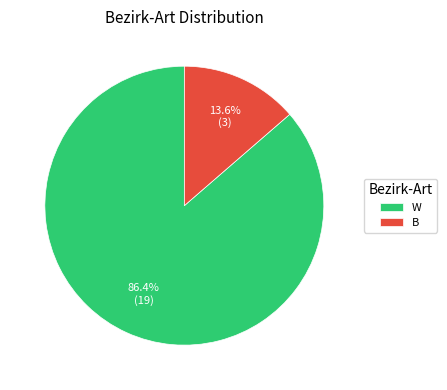

What portion of the pie excludes B?

86.4%